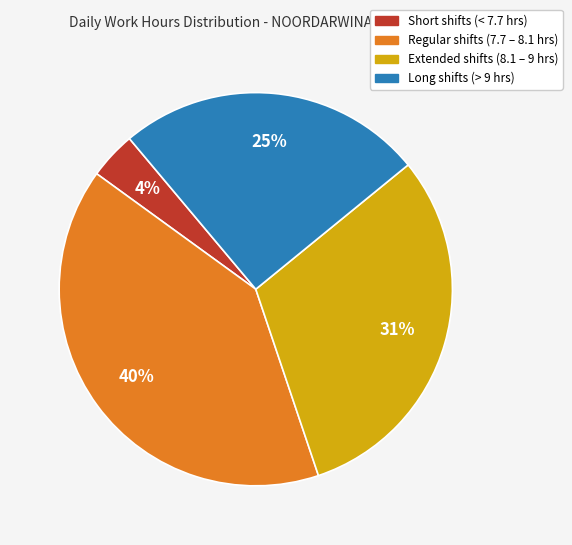

Count the number of slices in the pie.

4